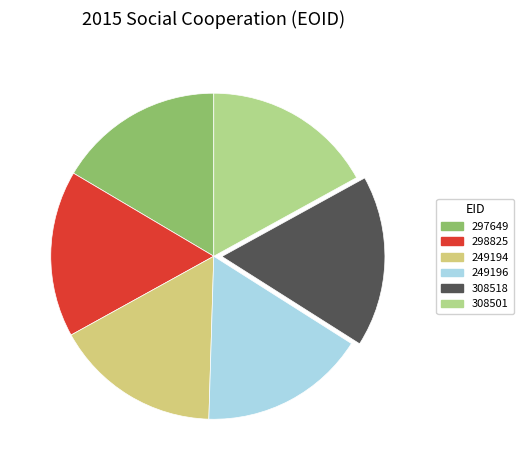

Which has a higher value, 308501 or 249196?

308501